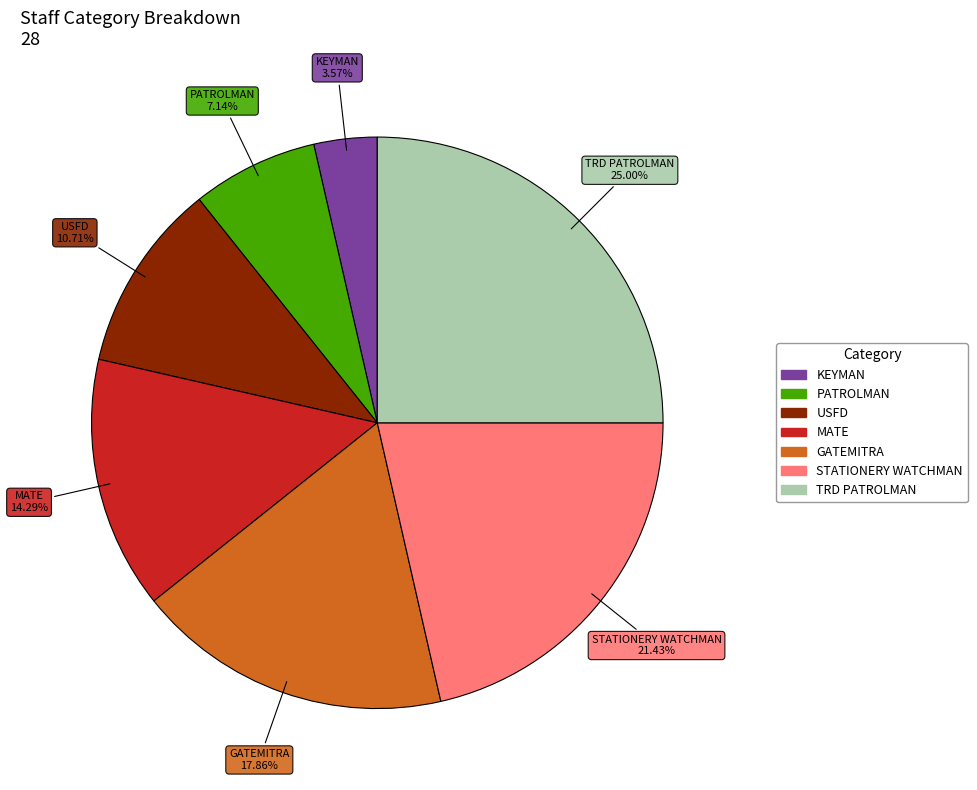

To the nearest percent, what is the average slice percentage?

14%